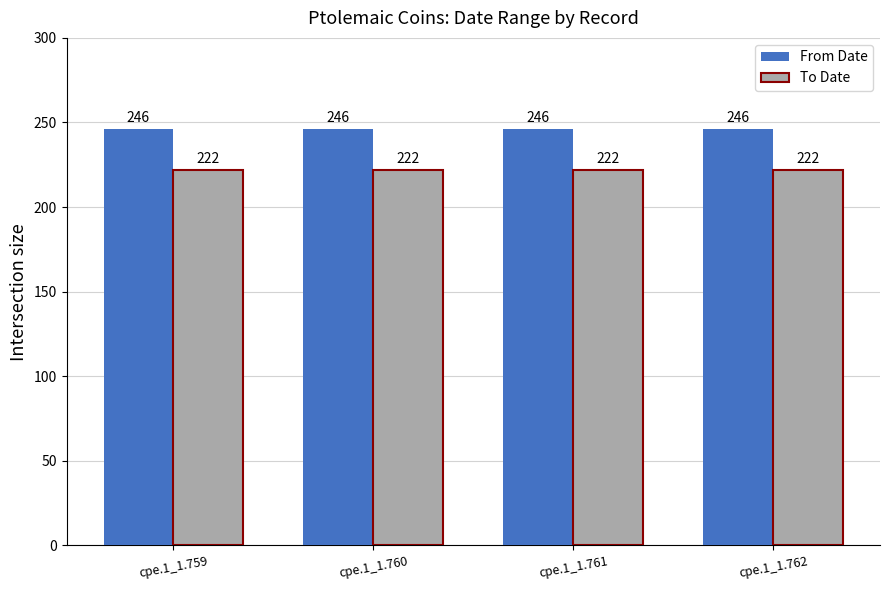

Read the To Date value at cpe.1_1.760.

222